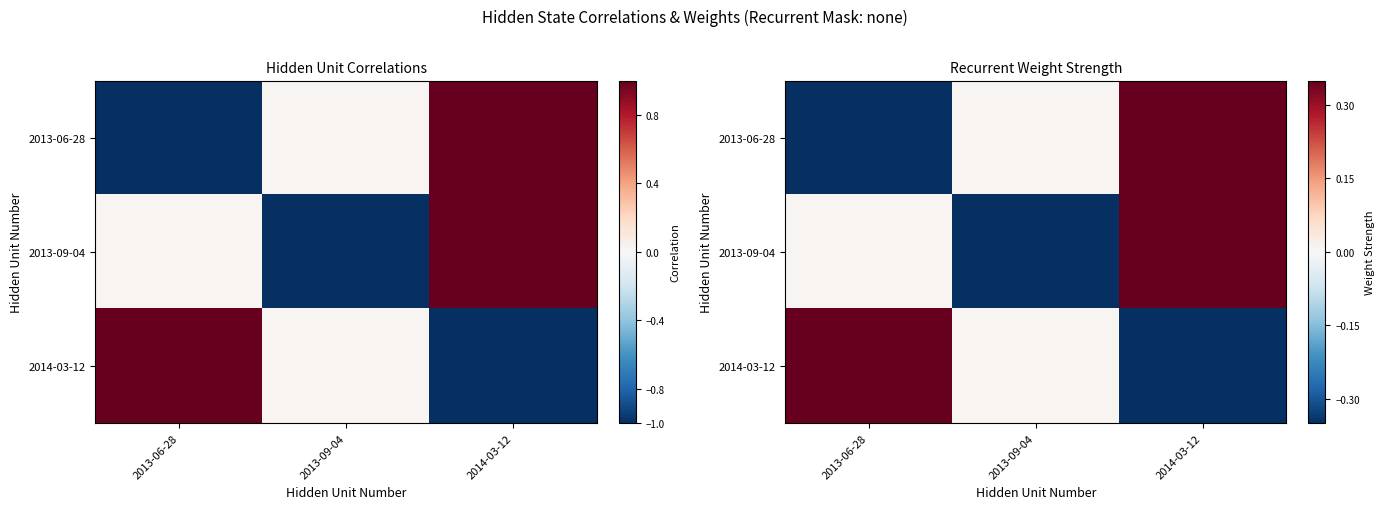

True or false: 2013-06-28 has a value of 0.2 at 2014-03-12.

False